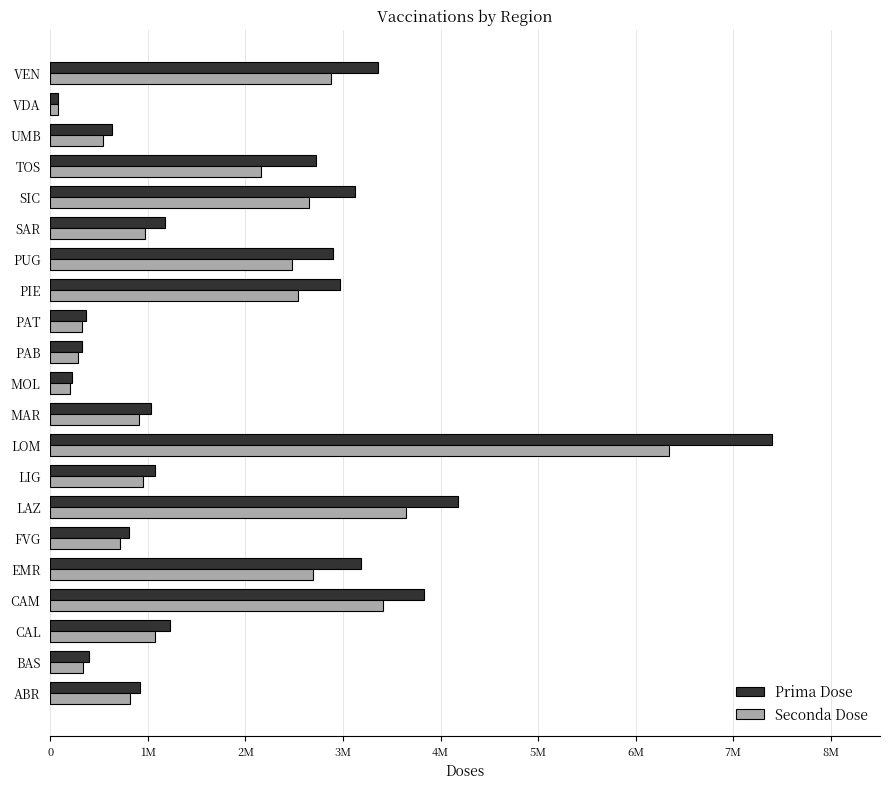

What are all the series names shown in the legend?

Prima Dose, Seconda Dose